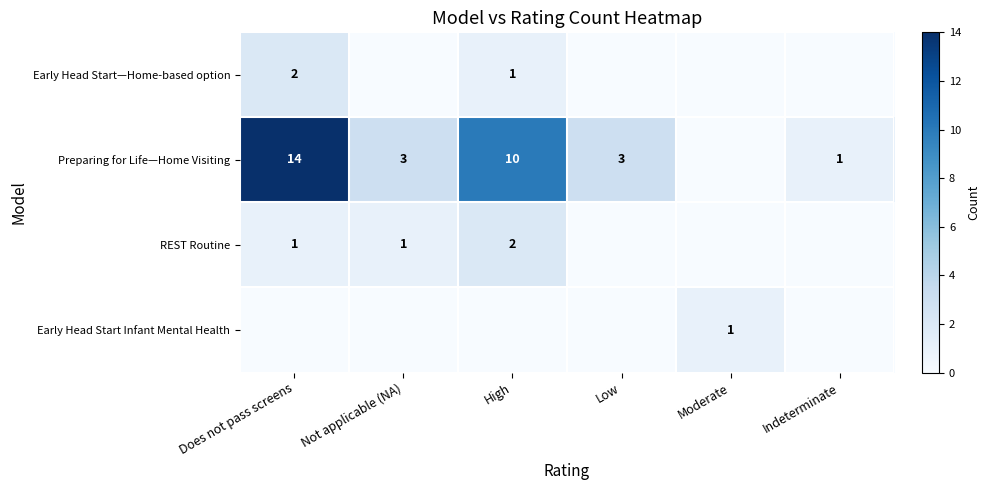

Between High and Not applicable (NA), which is larger?

High